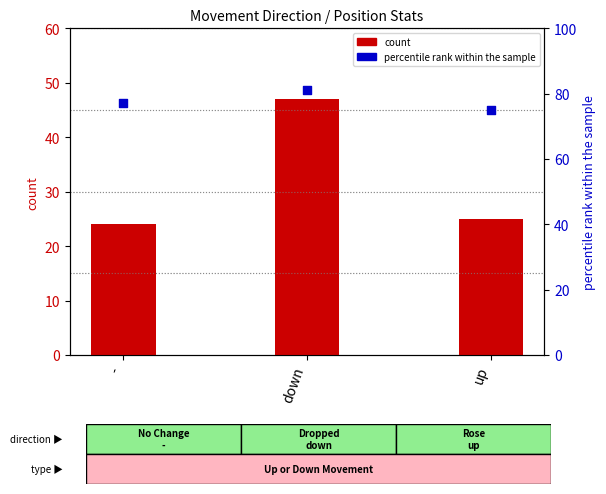

At which category is the sum across all series the highest?

down